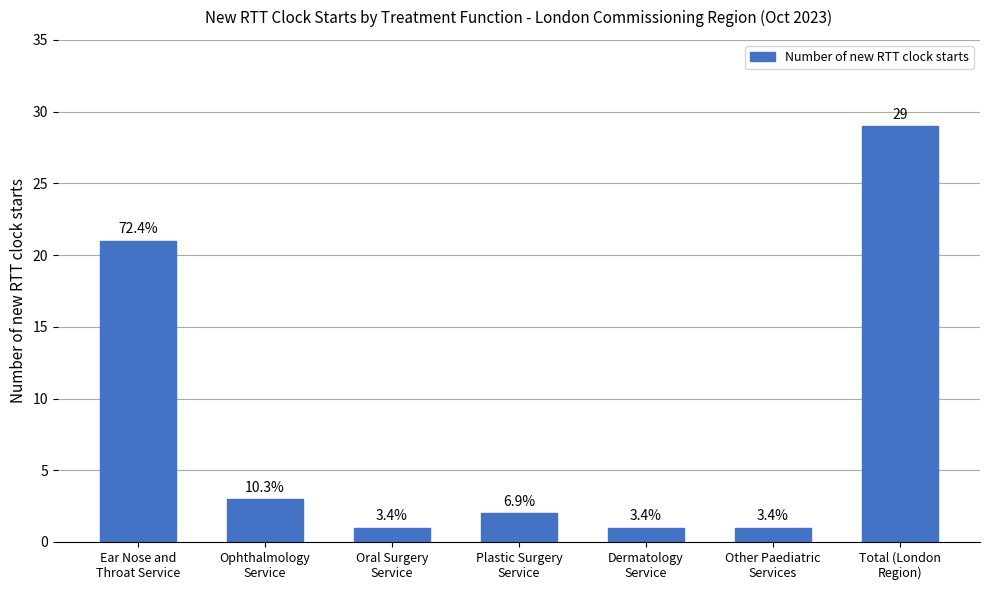

What position from the left is Dermatology
Service?

5